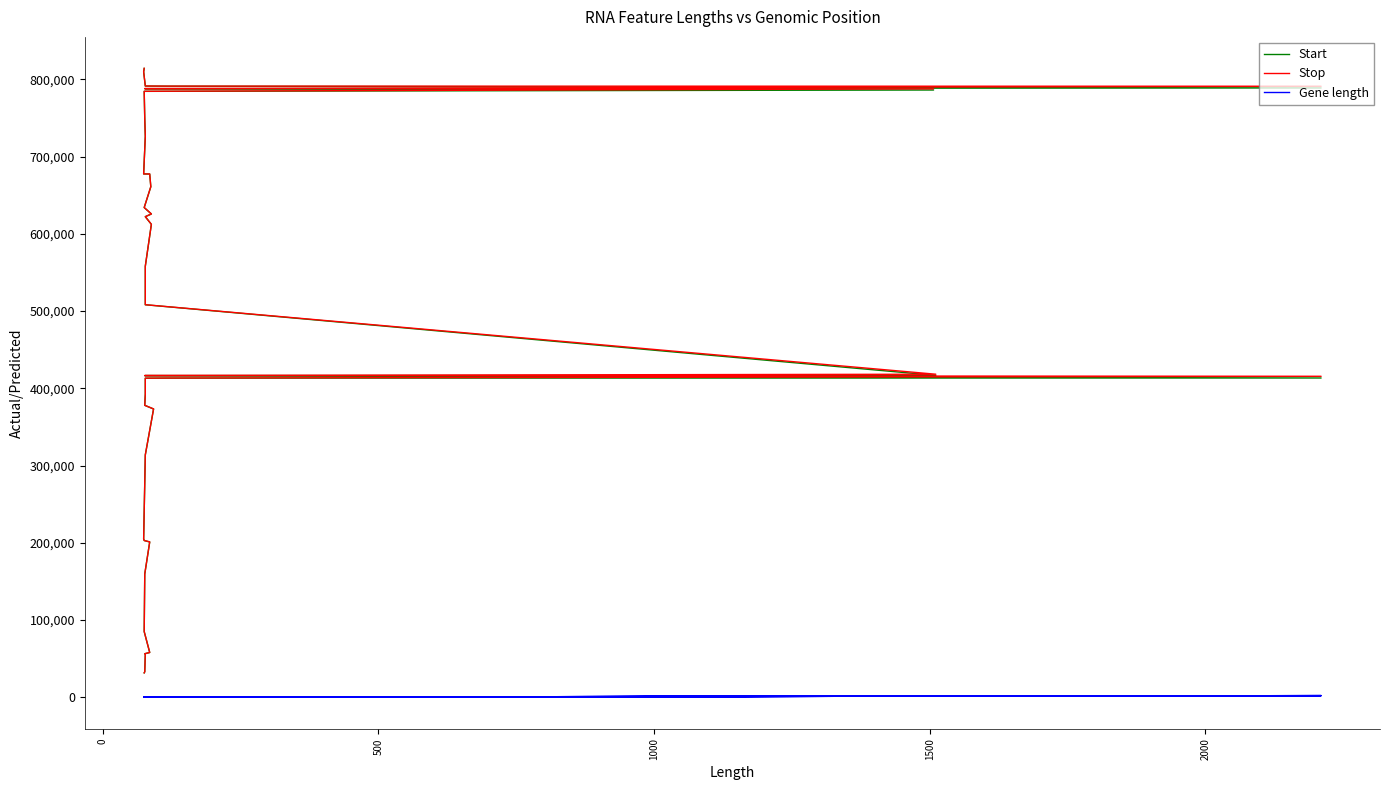

What is the minimum value shown in the chart?

74